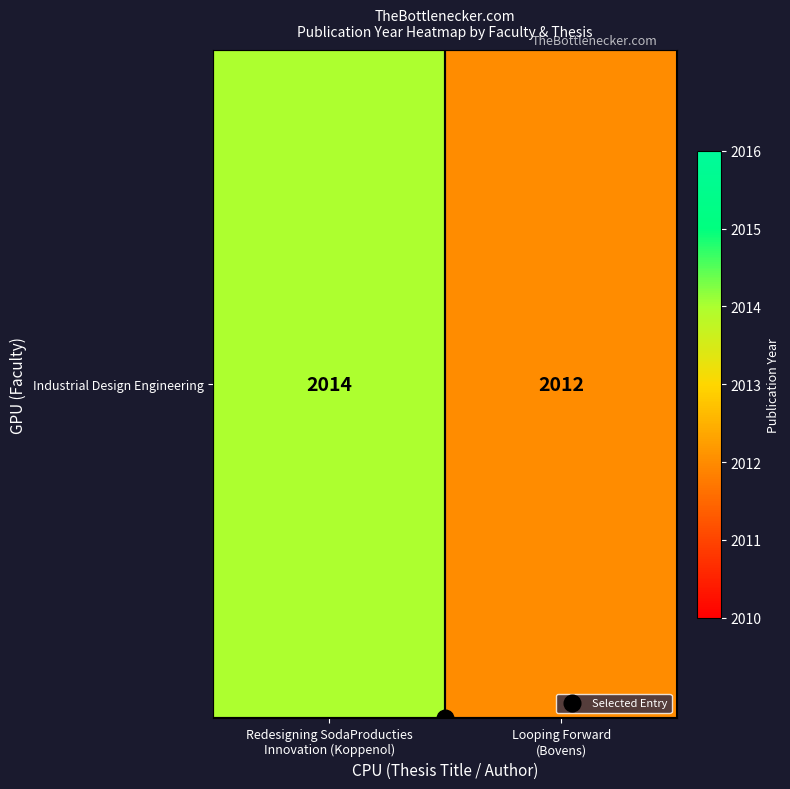

What is the ratio of the value at Redesigning SodaProducties
Innovation (Koppenol) to the value at Looping Forward
(Bovens)?

1.0